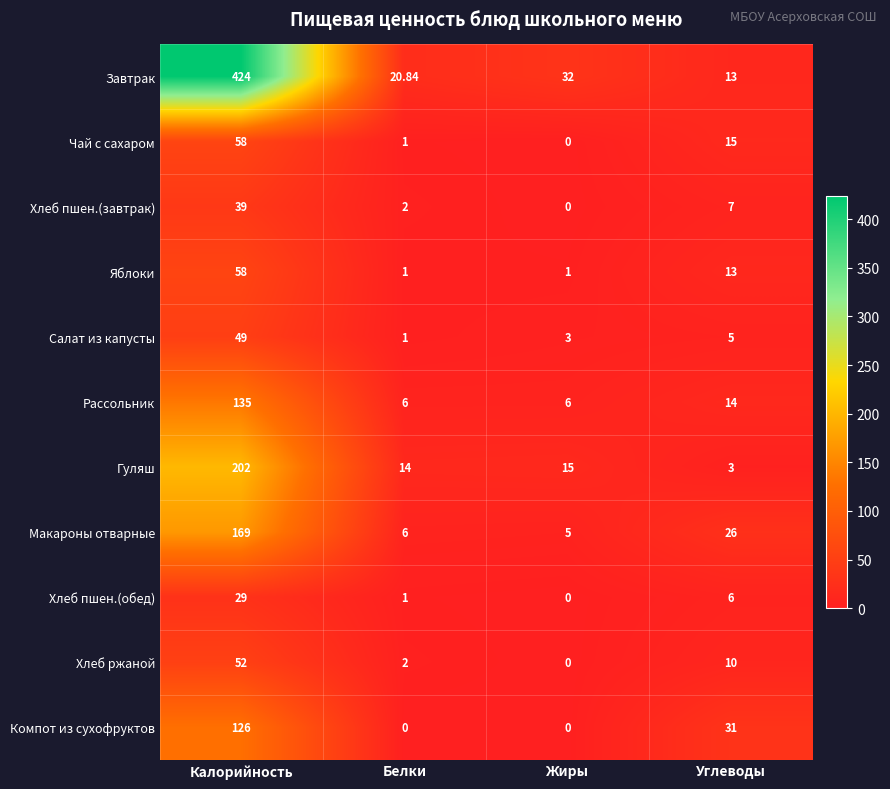

Which series changed the most between Белки and Жиры?

Завтрак